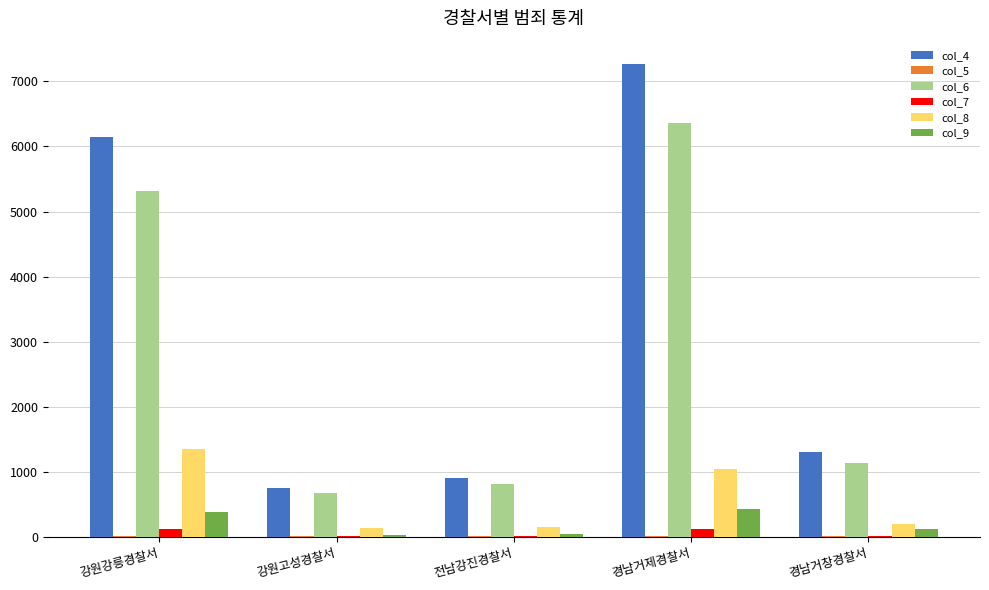

Does the chart contain stacked bars?

No